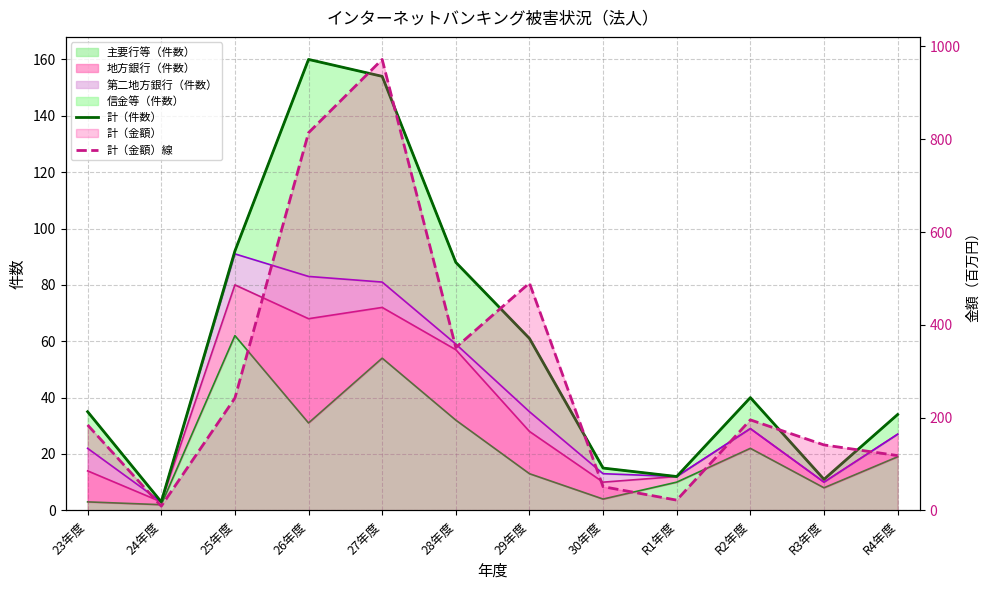

What is the lowest value of the 計（件数） series?

3